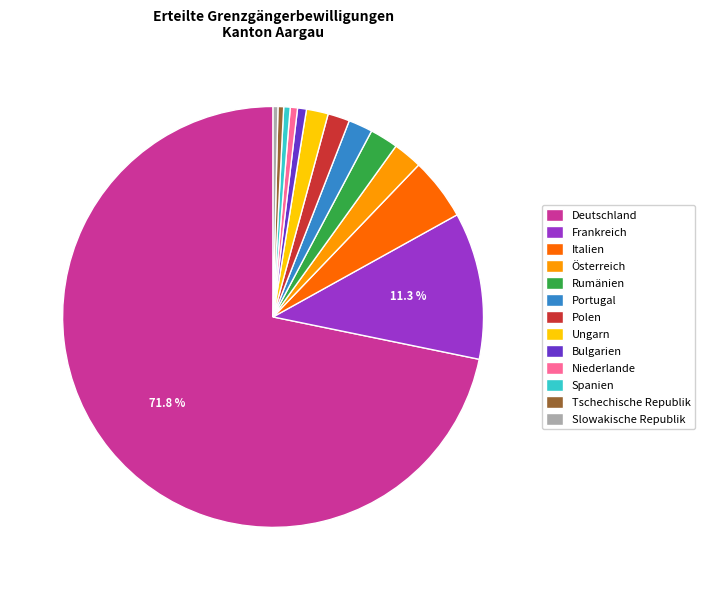

Is it true that Frankreich is 25% of the pie?

False